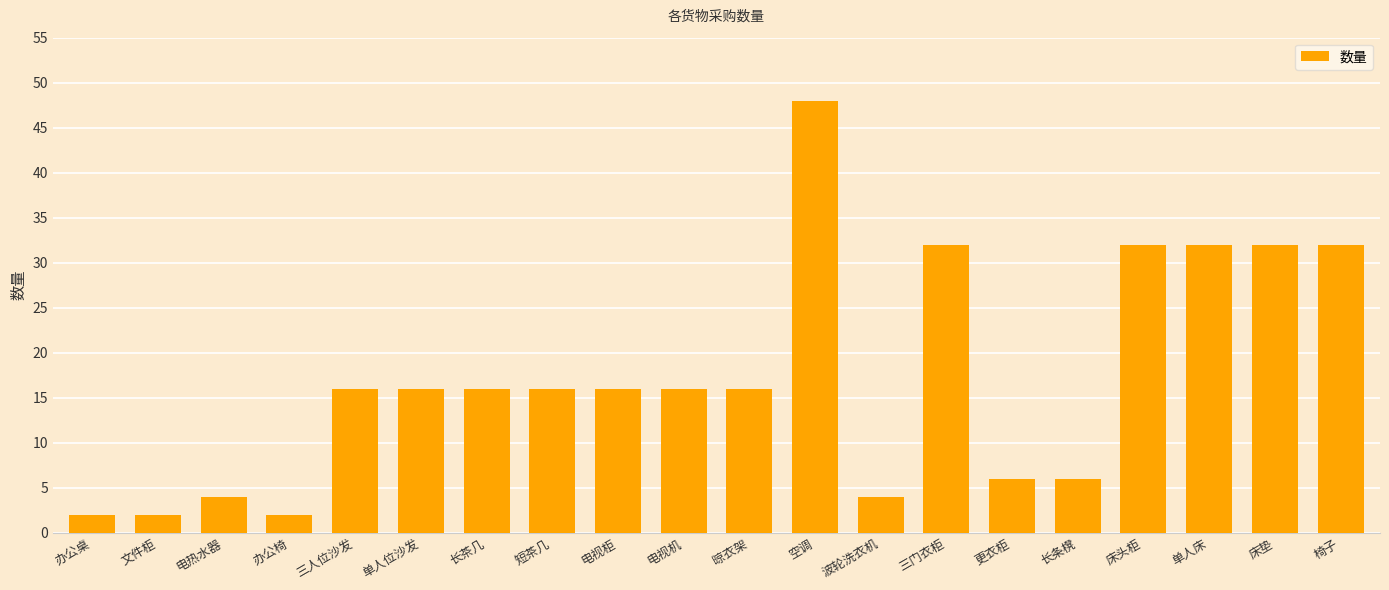

Is it true that the value at 床头柜 is 50?

False